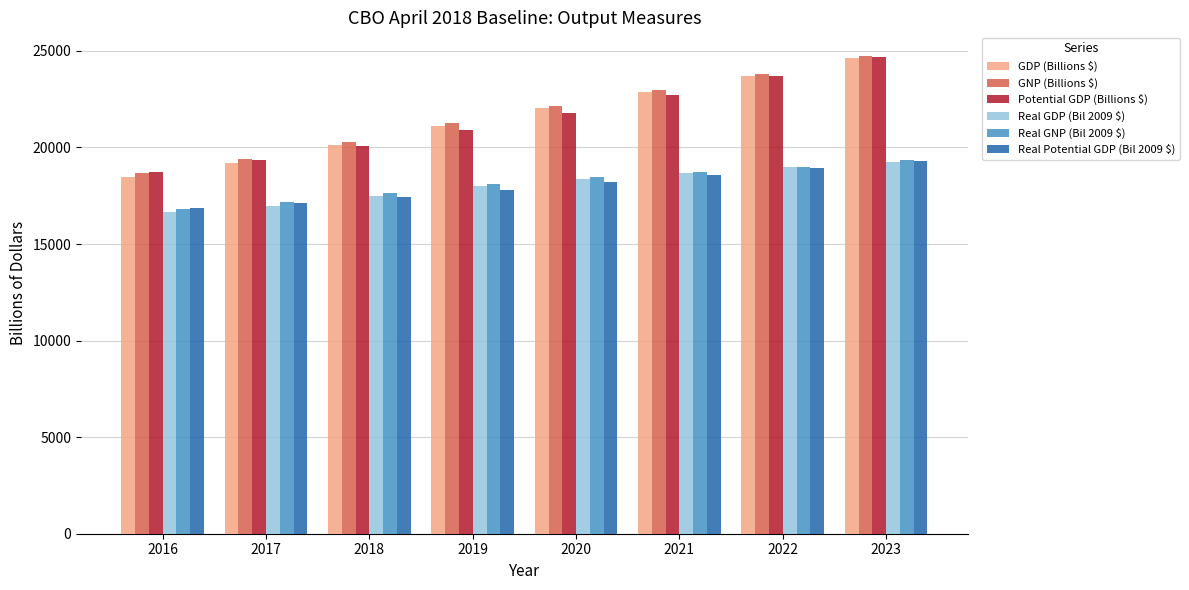

What value does the Real Potential GDP (Bil 2009 $) series have at 2020?

18189.5